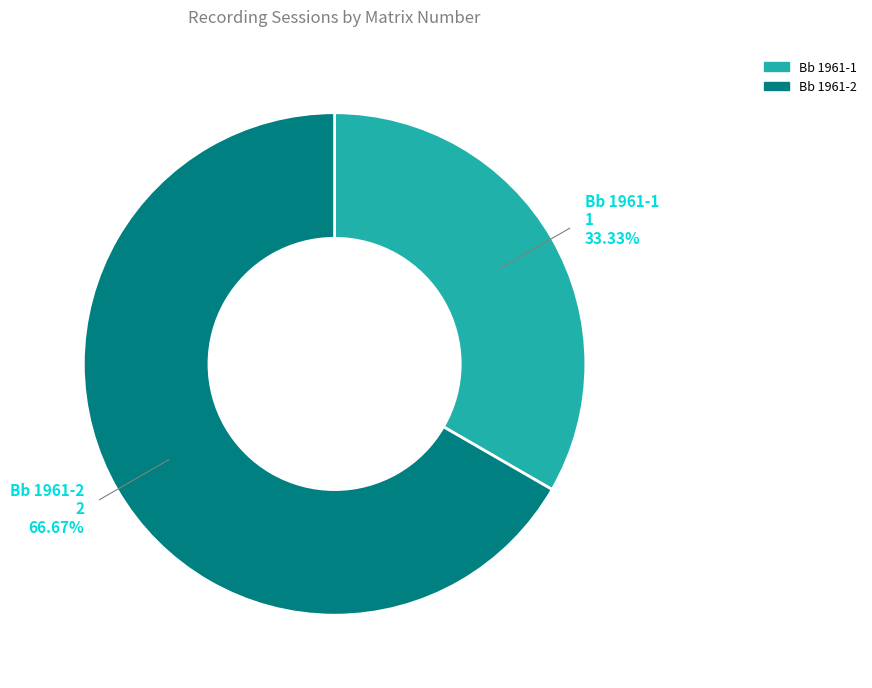

What percentage is the Bb 1961-2 slice, to the nearest percent?

67%